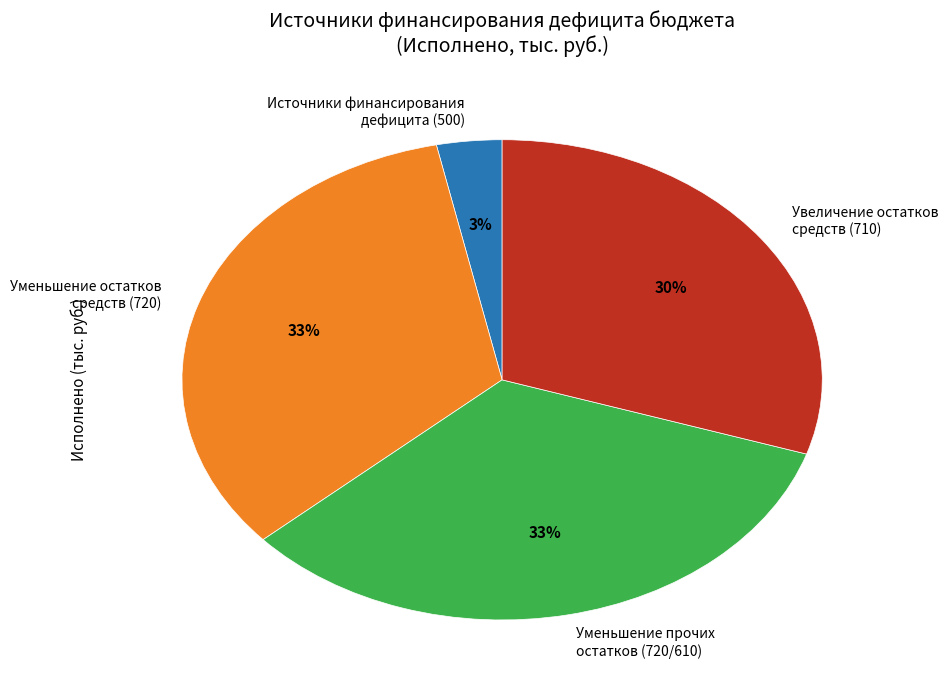

Do Увеличение остатков средств (710) and Источники финансирования дефицита (500) together represent more than half of the pie?

No